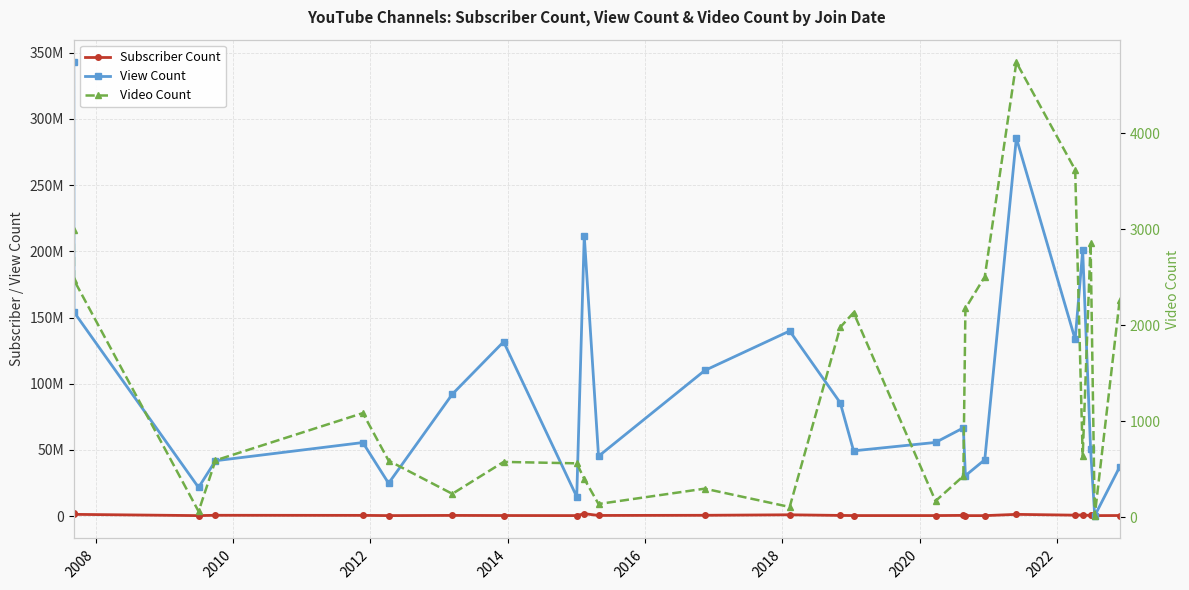

How many lines are shown in the chart?

3